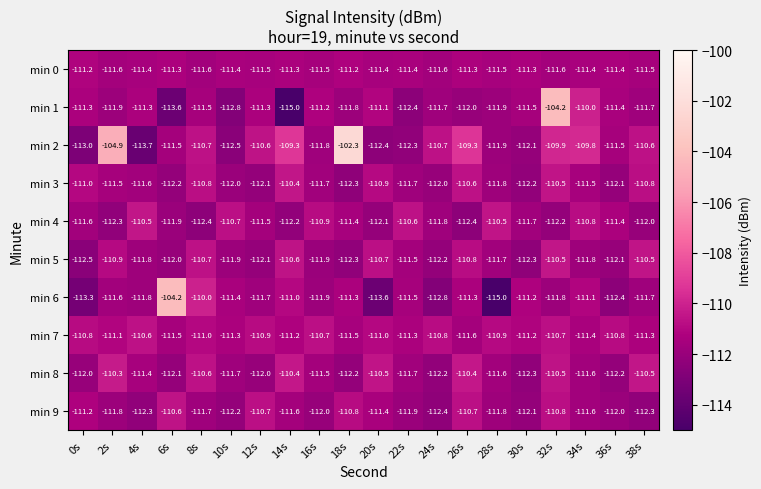

Which series has the largest range (max minus min)?

min 2